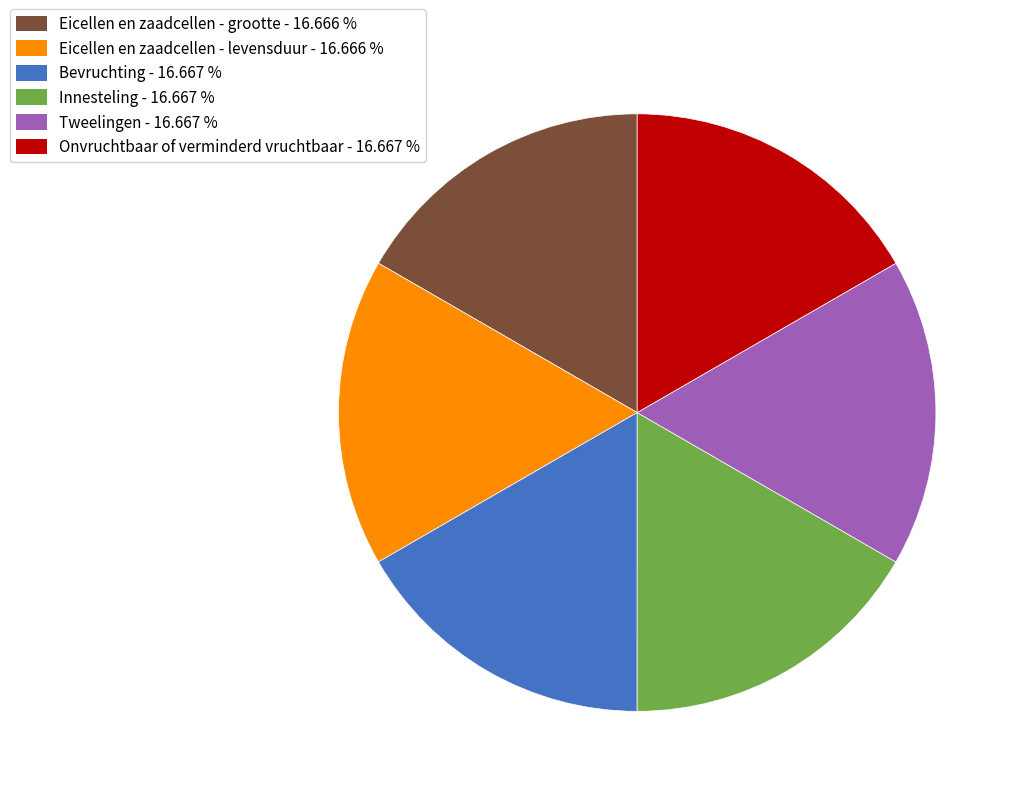

Does Tweelingen represent more than half of the total?

No